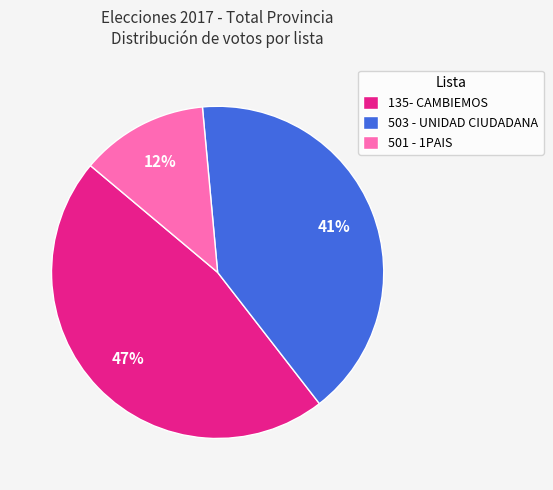

Which has a higher value, 503 - UNIDAD CIUDADANA or 135- CAMBIEMOS?

135- CAMBIEMOS